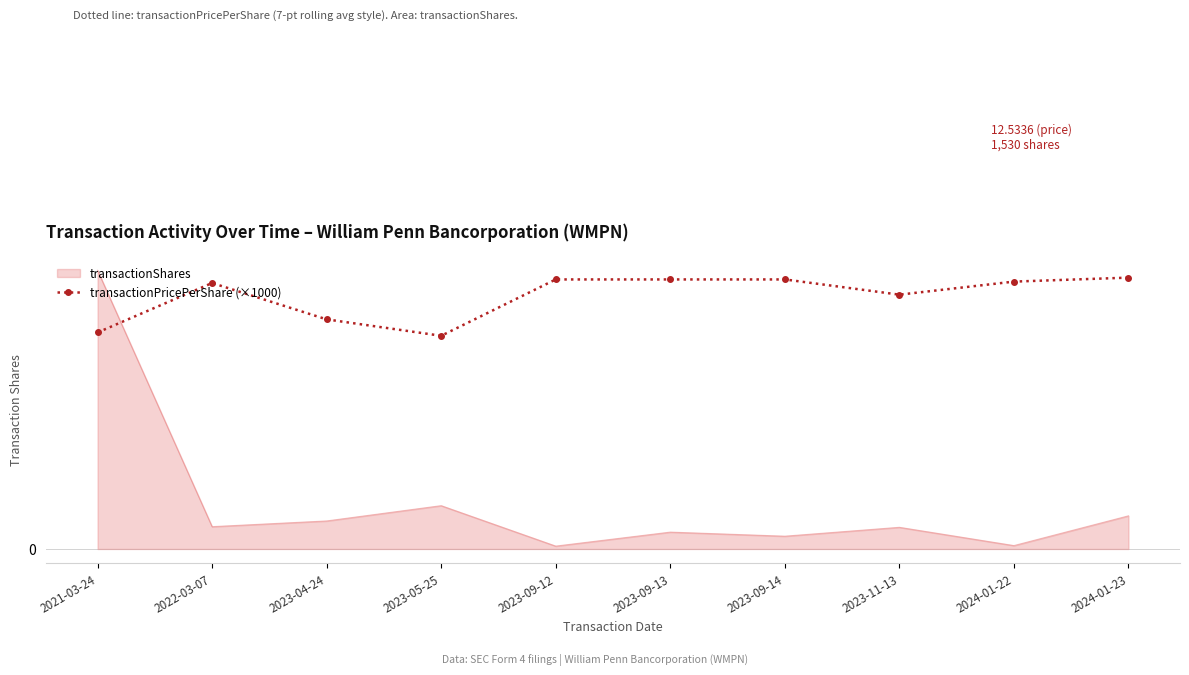

At which category does the chart reach its peak across all series?

2021-03-24